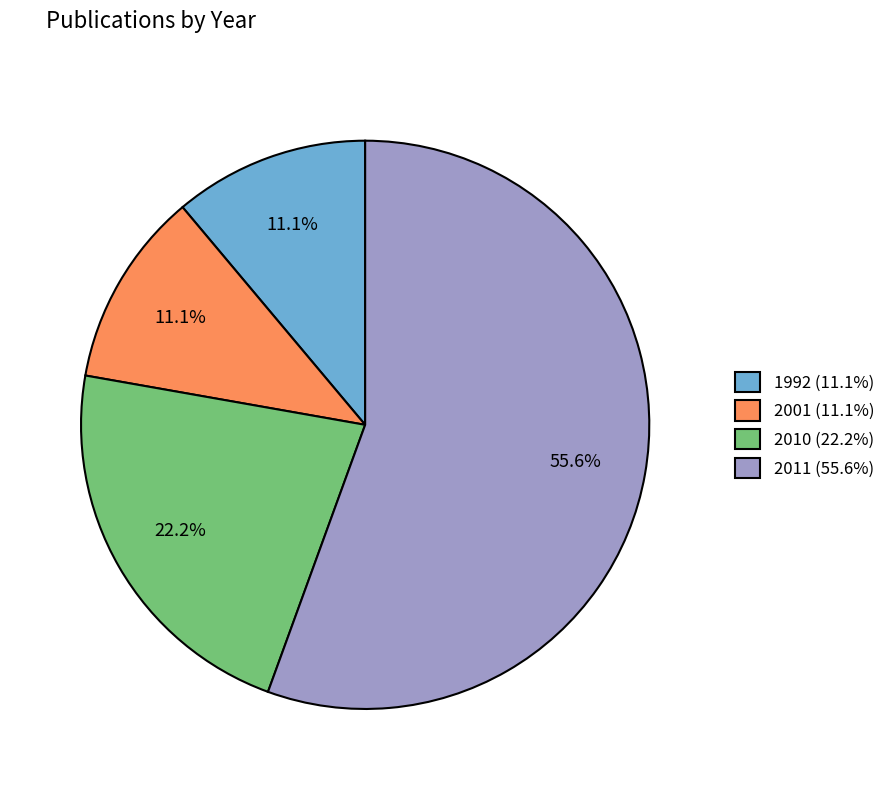

Is there any slice that represents more than half of the pie?

Yes